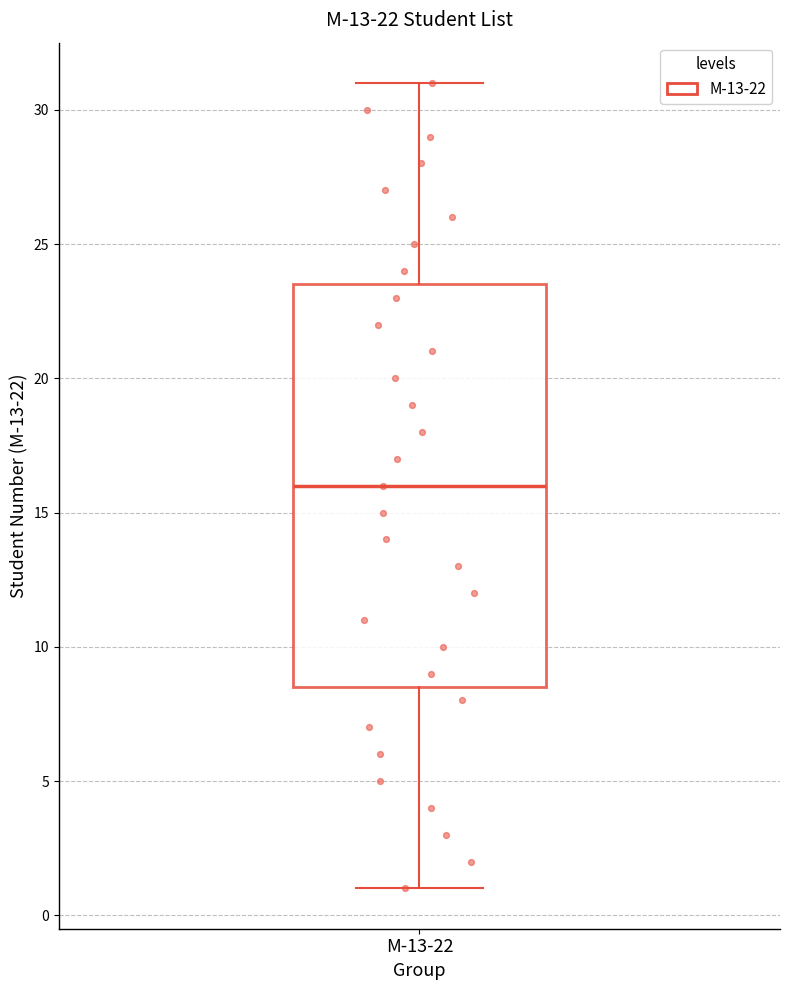

Transcribe this box plot: give where the median line is, the range the box spans, and where the two whiskers end, as read against the y-axis. The values are not printed on the chart, so give them approximately, as read against the axis.

median 16.0, box 8.5 to 23.5, whiskers 1.0 to 31.0